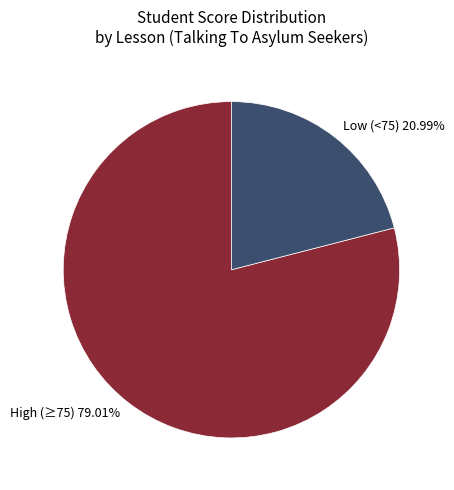

Approximately how many times larger is the value at Low (<75) 20.99% compared to High (≥75) 79.01%?

0.3